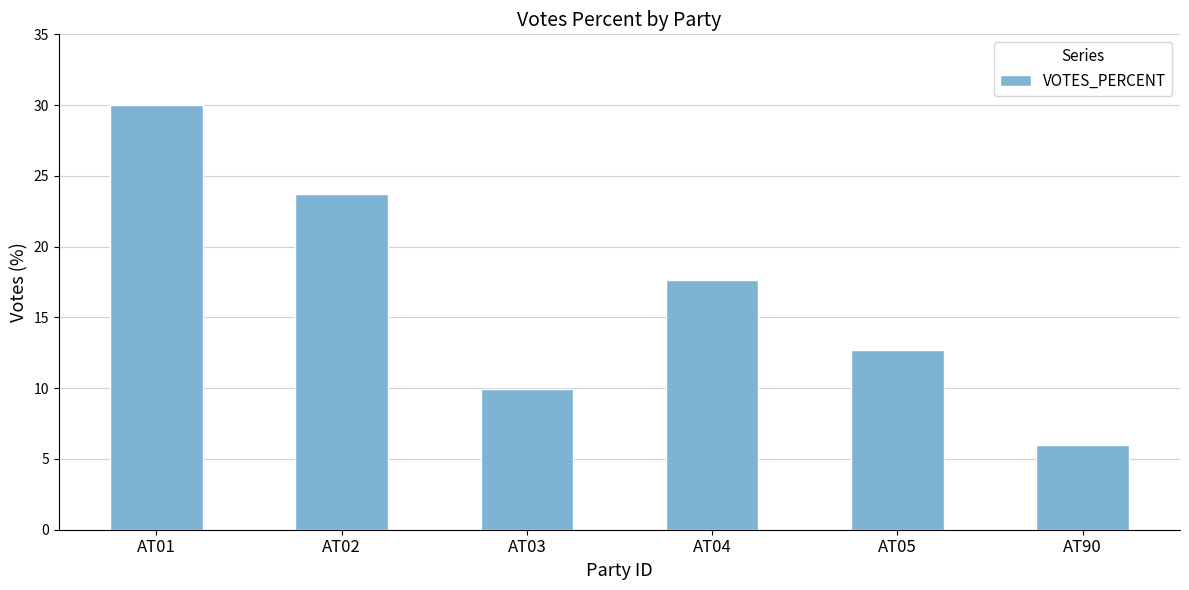

What value does the data have at AT04?

17.7